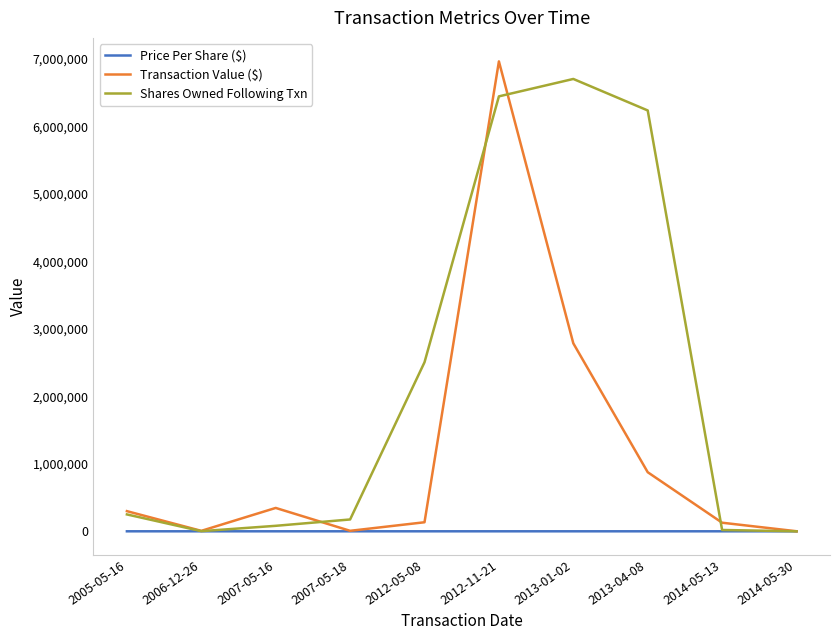

The value of Transaction Value ($) at 2007-05-16 is 346106.0. True or false?

True